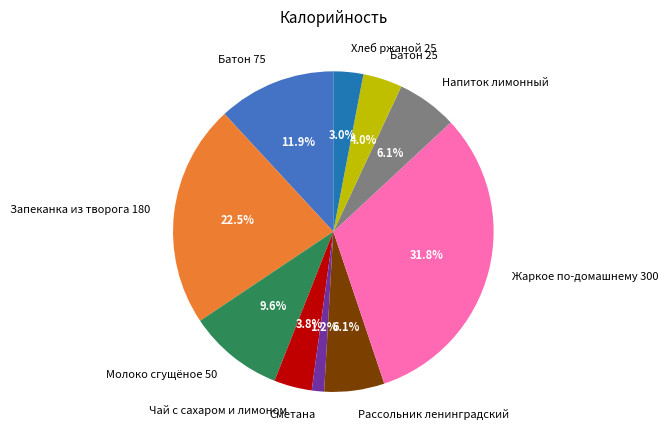

To the nearest percent, what portion does Батон 25 represent?

4%